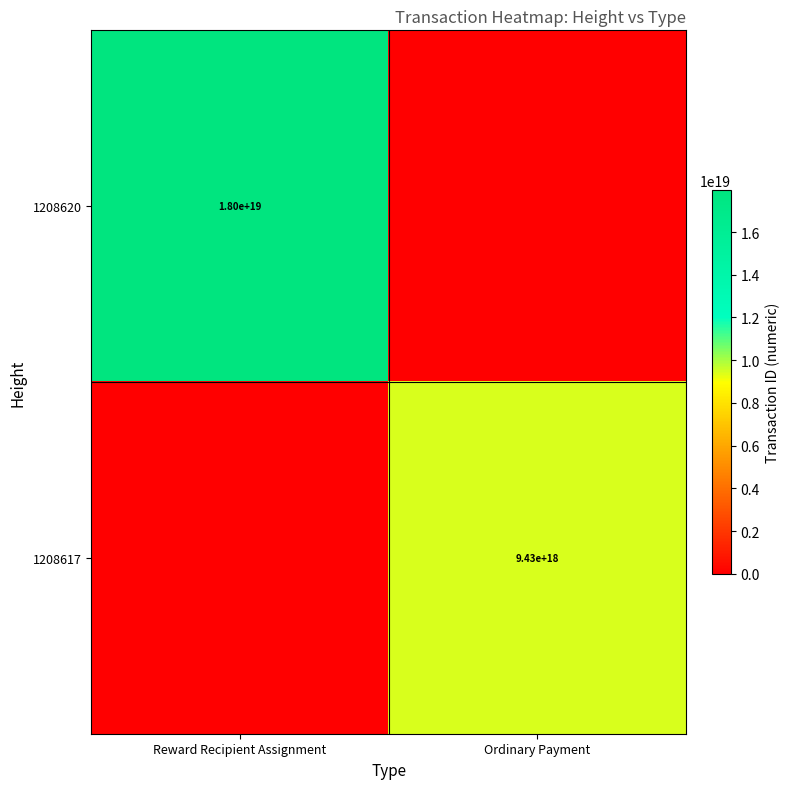

The value of 1208617 at Ordinary Payment is 6552197392293562368. True or false?

False